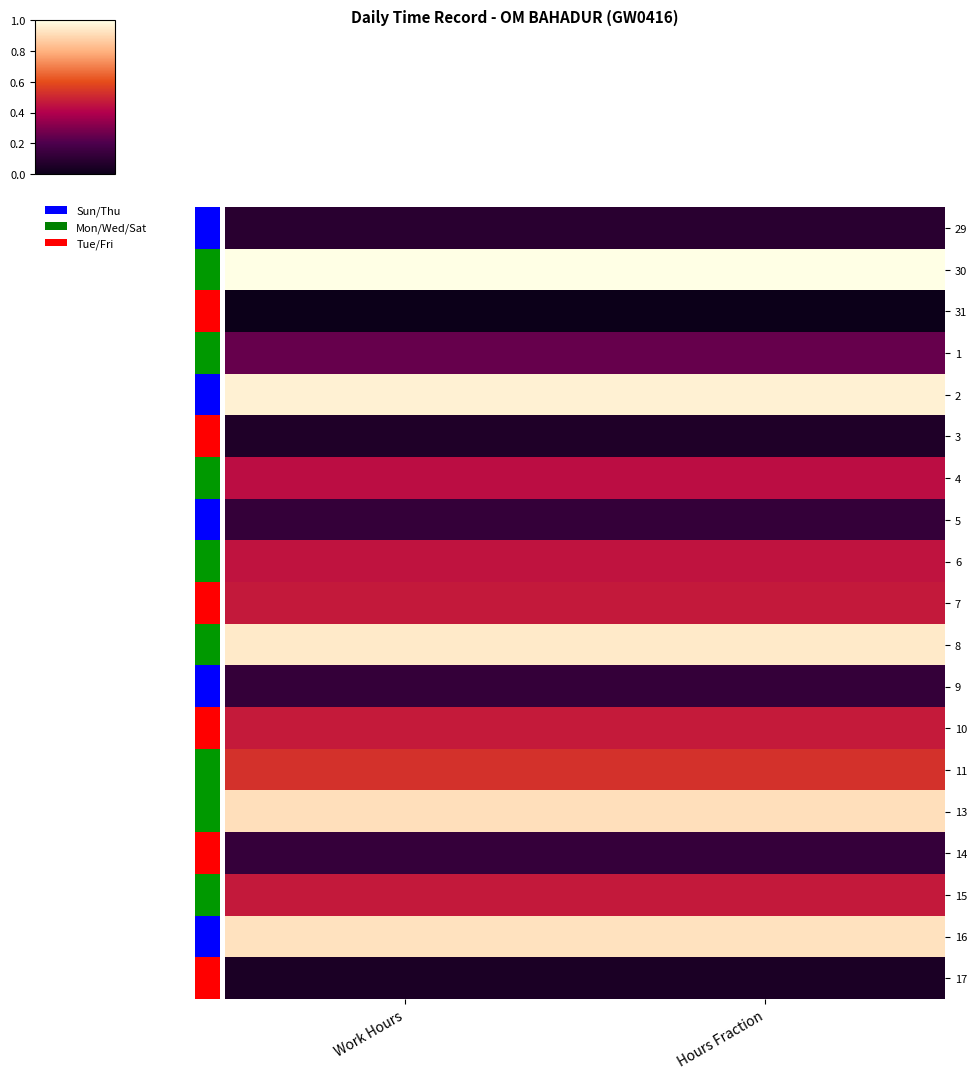

Rank the series at Work Hours from lowest to highest value.

31, 17, 3, 29, 9, 5, 14, 1, 4, 6, 7, 15, 10, 11, 13, 16, 8, 2, 30